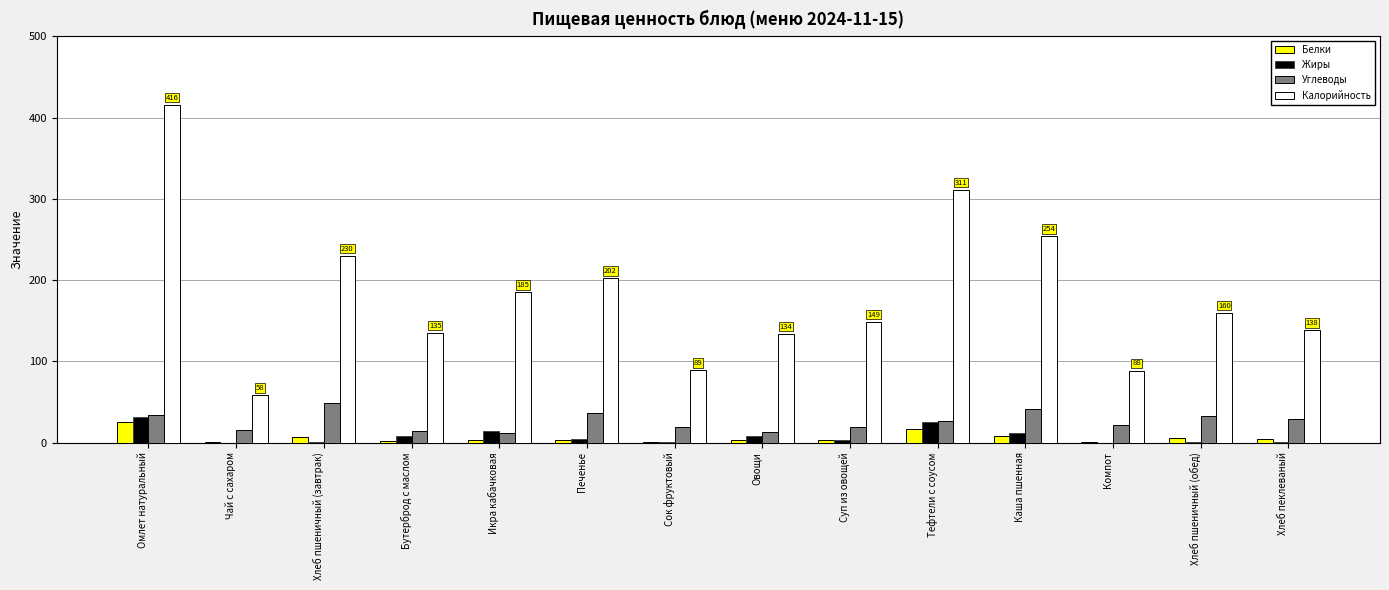

Where is Калорийность nearest to the value 236?

Хлеб пшеничный (завтрак)